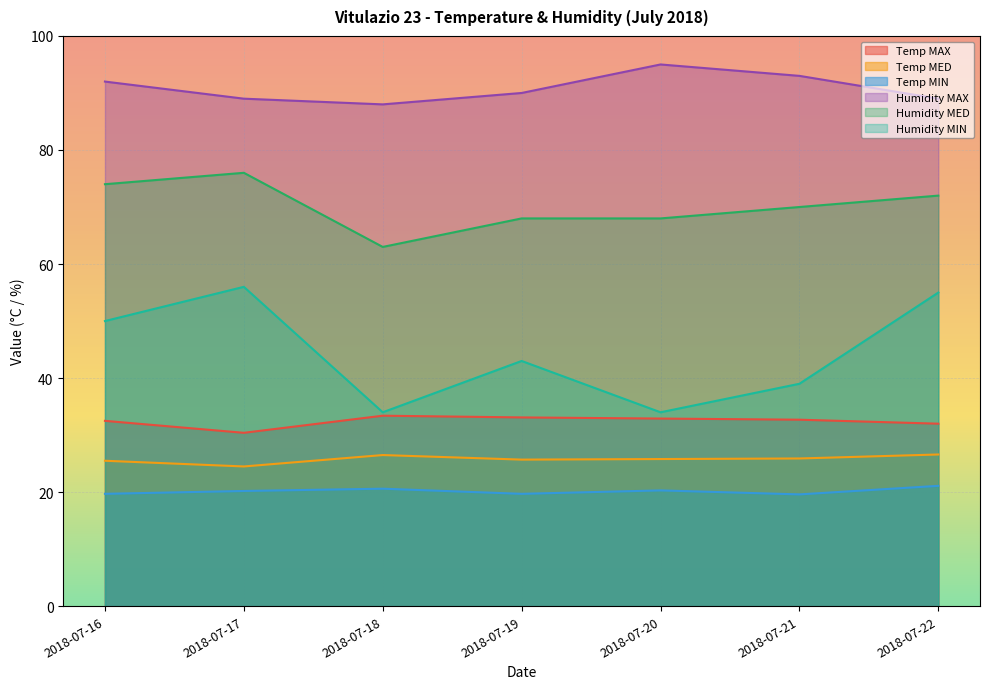

Where is the first local maximum for Temp MAX?

2018-07-18